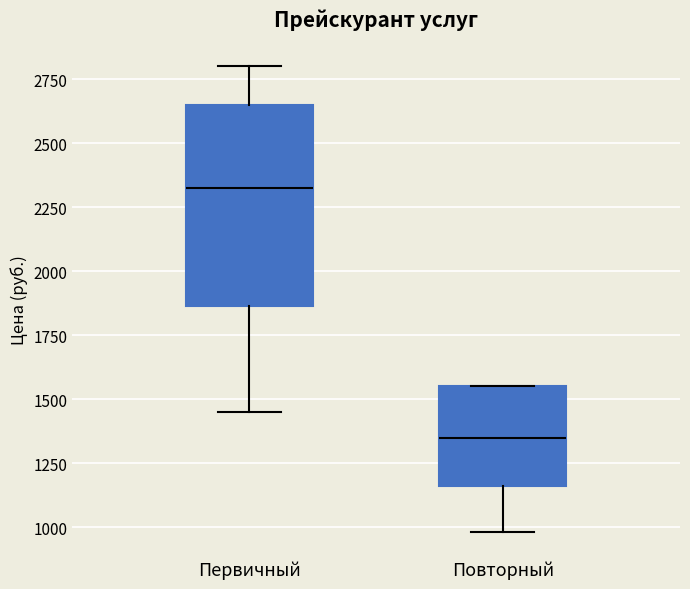

Reading left to right, read every box against the y-axis: the position of its median line, the range the box covers, and the ends of its whiskers. The values are not printed on the chart, so give them approximately, as read against the axis.

Первичный: median 2350, box 1850 to 2650, whiskers 1450 to 2800
Повторный: median 1350, box 1150 to 1550, whiskers 1000 to 1550